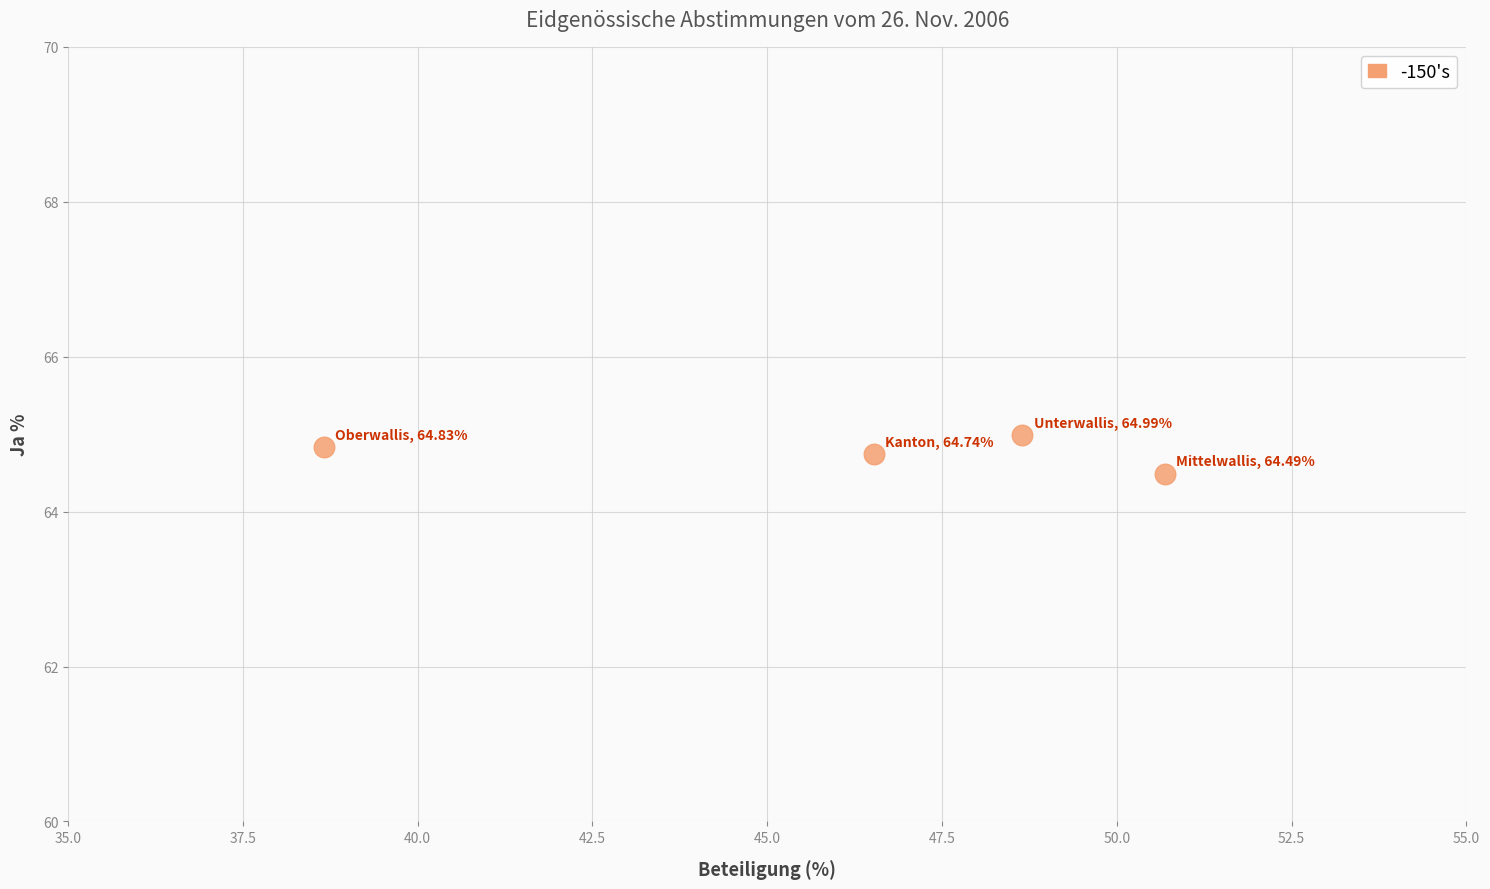

What Y value in the scatter plot is closest to 64?

64.5